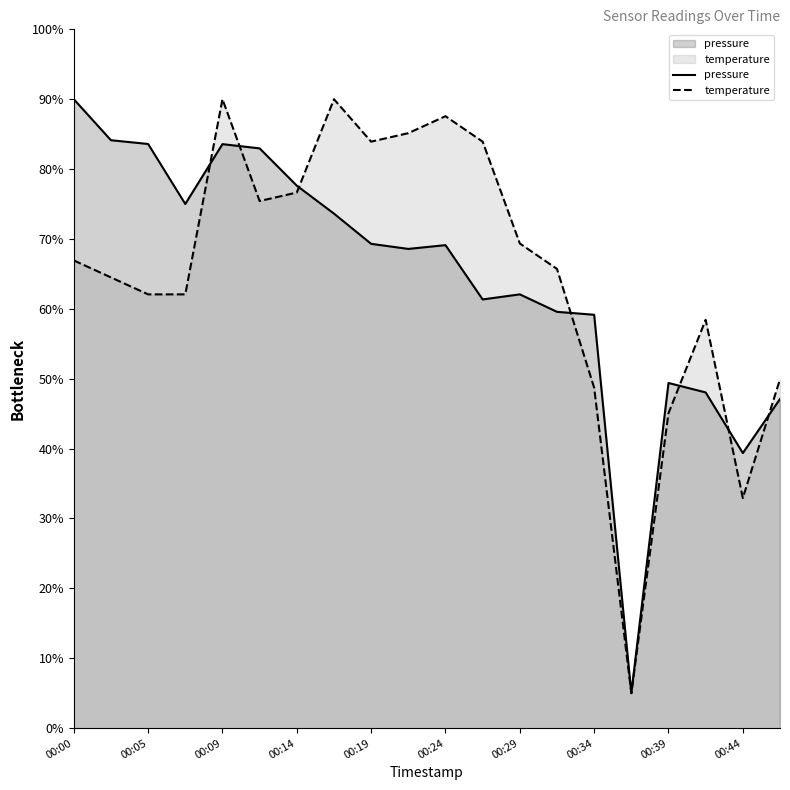

How many data points in temperature are less than 66?

10